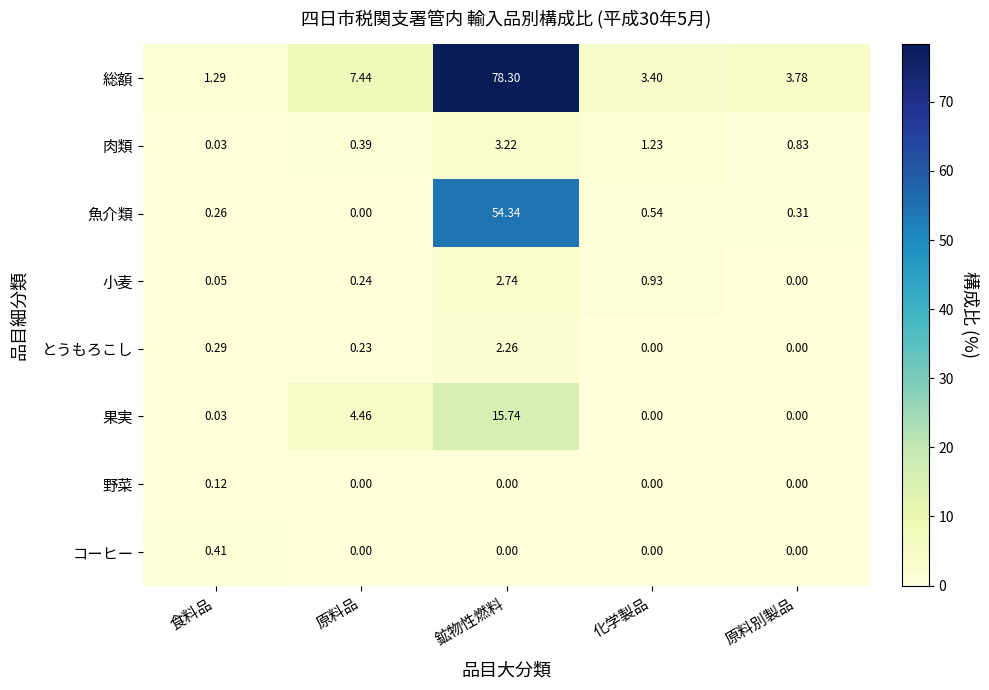

At how many categories does at least one series exceed 60?

1